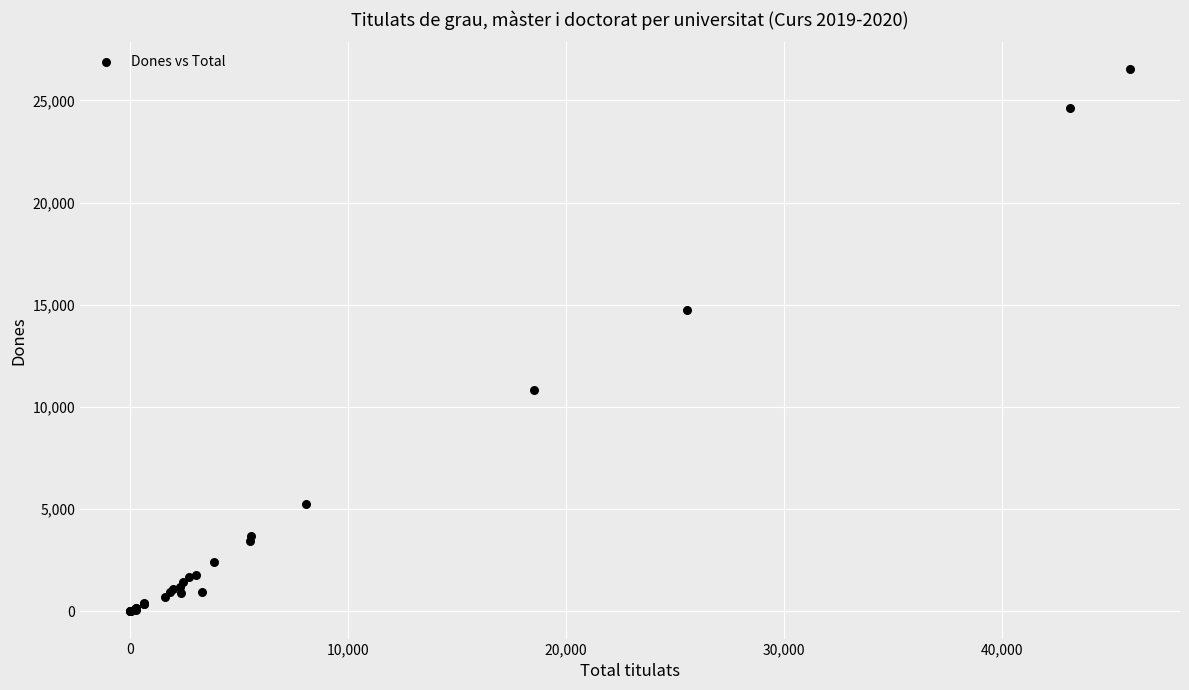

What Y value in the scatter plot is closest to 13256?

14731